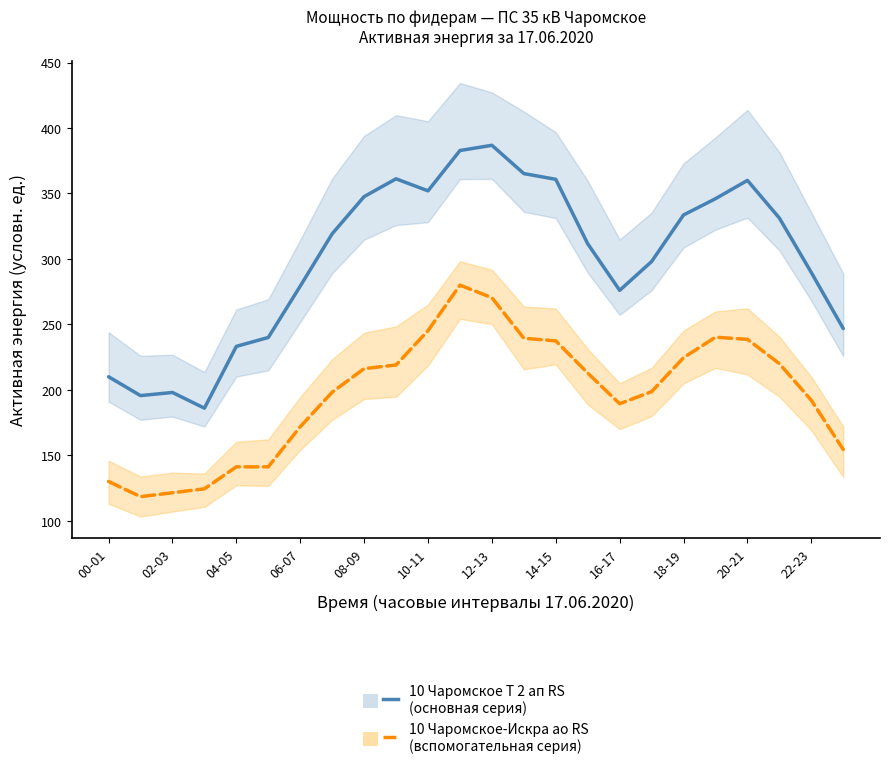

What is the value of the 10 Чаромское Т 2 ап RS (активная) point at the 2nd from the left?

195.6